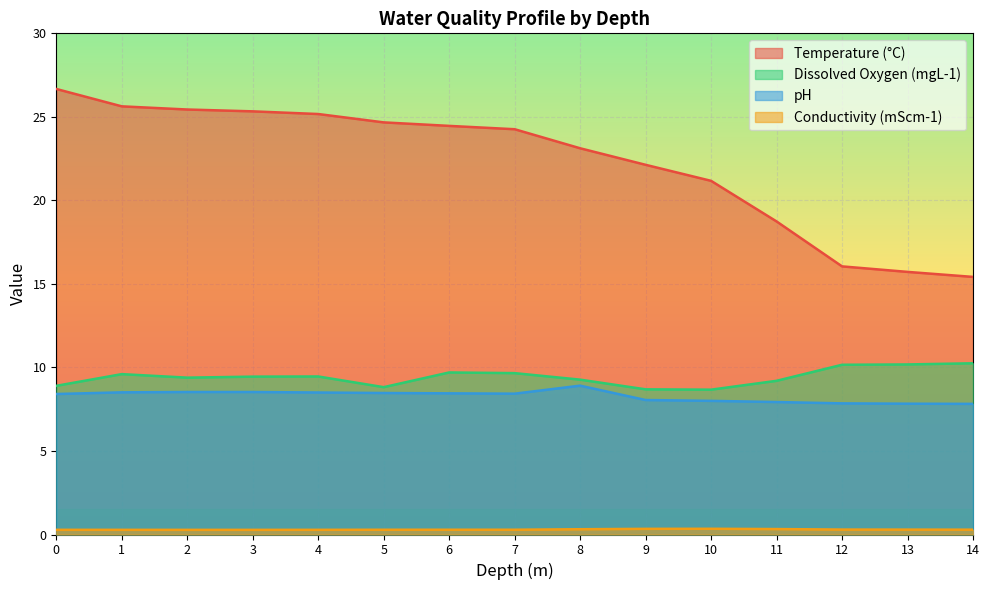

What is the difference between the Dissolved Oxygen (mgL-1) values at 12 and 1?

0.6